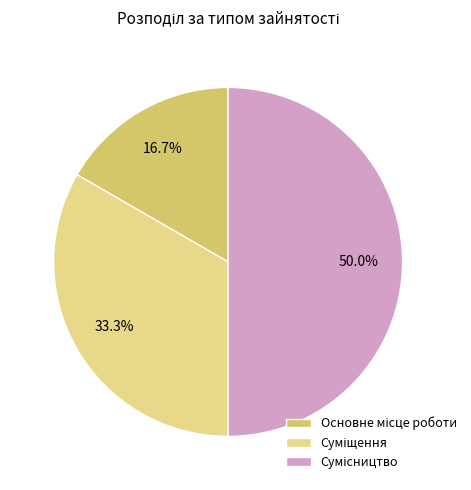

The Сумісництво slice represents 37% of the pie. True or false?

False